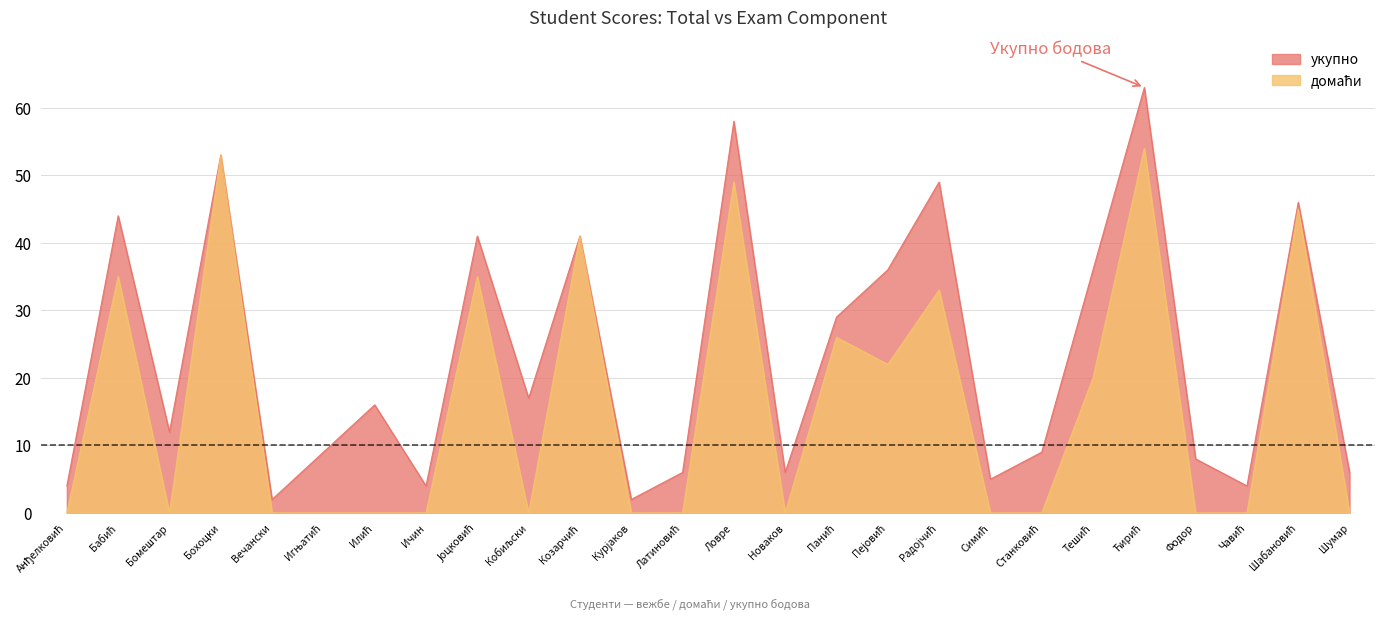

The укупно series shows 2 at Симић. True or false?

False